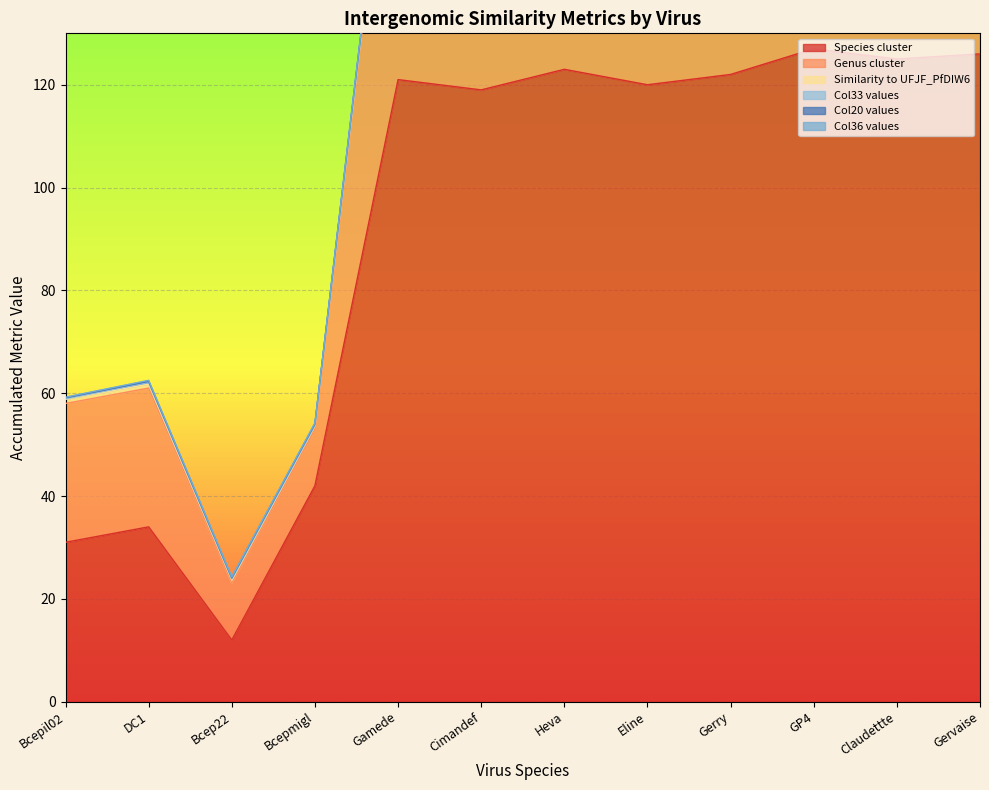

What is the label of the 3rd point from the left?

Bcep22